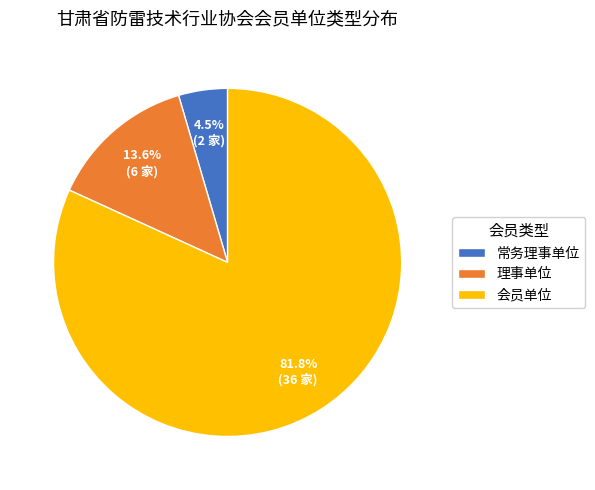

Which category has the biggest portion of the pie?

会员单位